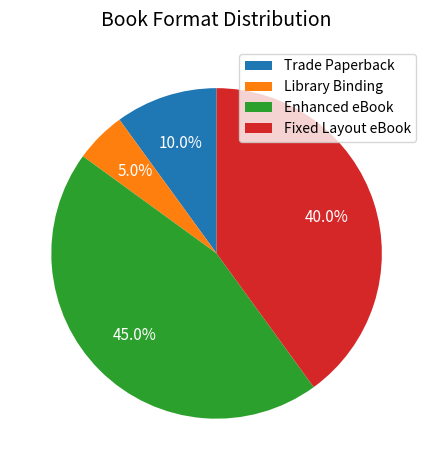

Which has a higher value, Trade Paperback or Fixed Layout eBook?

Fixed Layout eBook